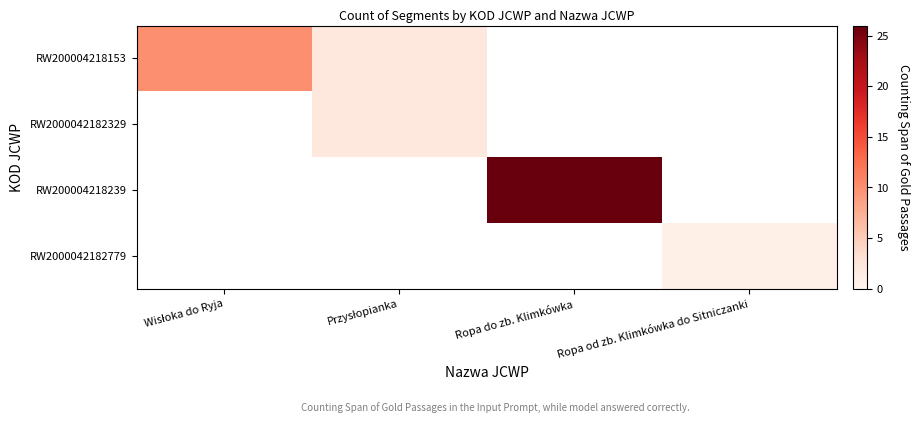

How many distinct data groups are displayed?

4